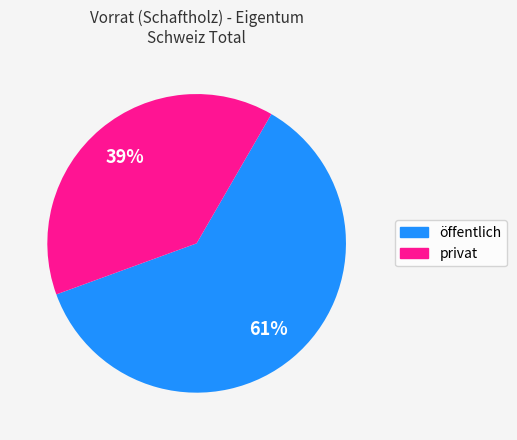

Count the number of slices in the pie.

2